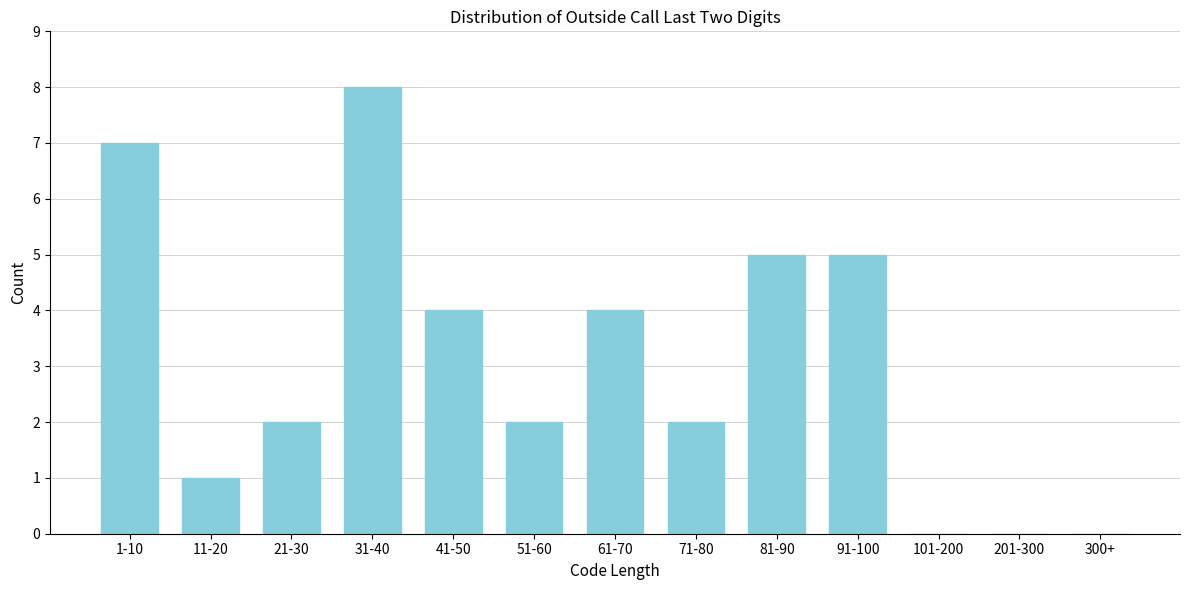

Reading left to right, list all the values displayed in this chart.

1-10=7	11-20=1	21-30=2	31-40=8	41-50=4	51-60=2	61-70=4	71-80=2	81-90=5	91-100=5	101-200=0	201-300=0	300+=0